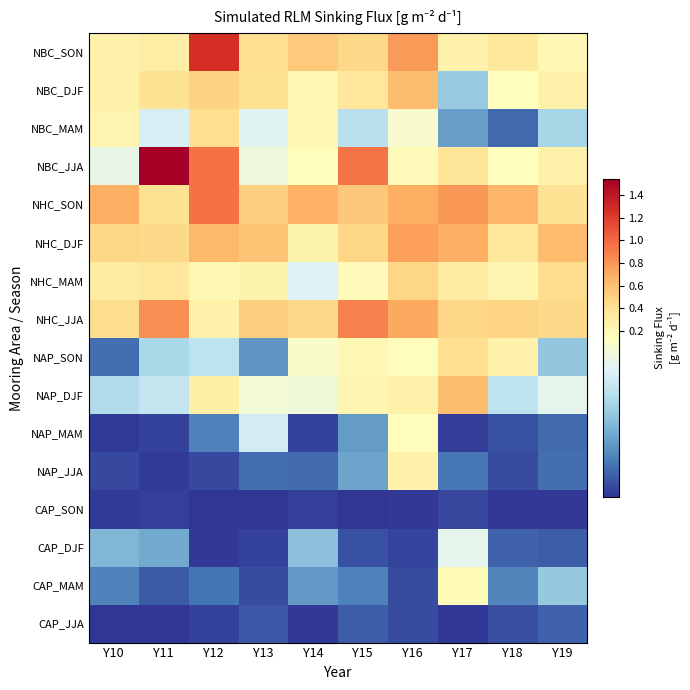

What is the total value across all series at Y12?

5.7